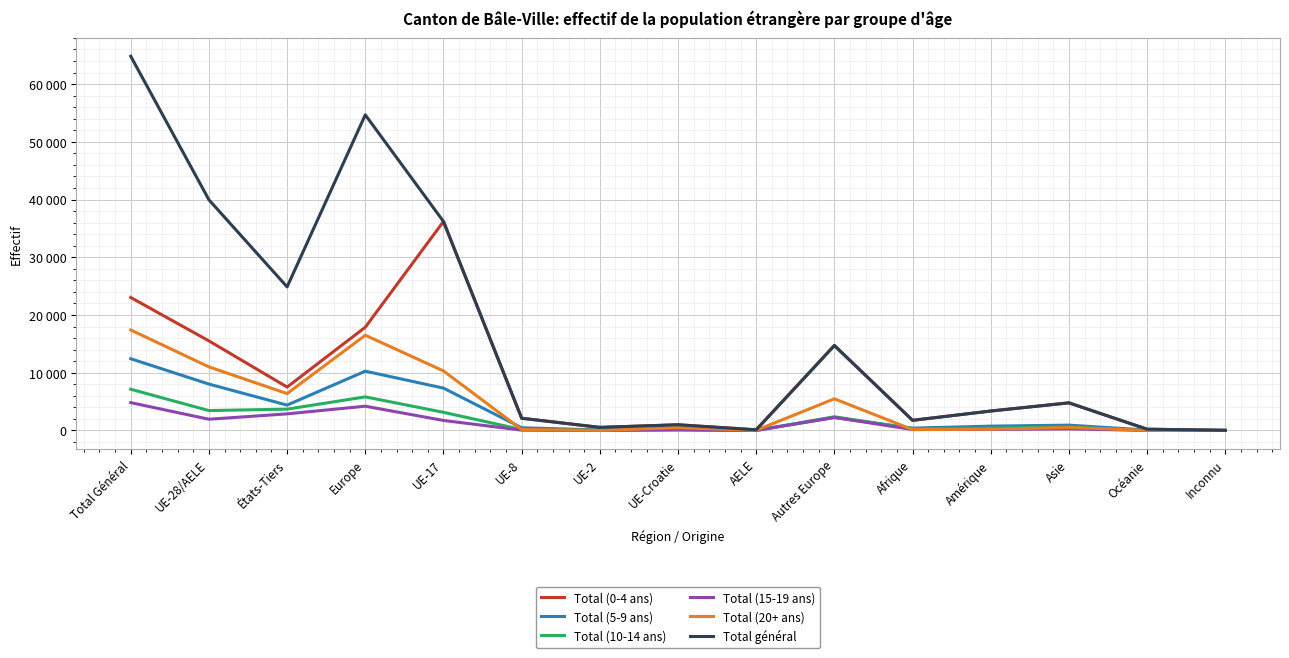

True or false: Total (0-4 ans) and Total (5-9 ans) intersect in this chart.

False